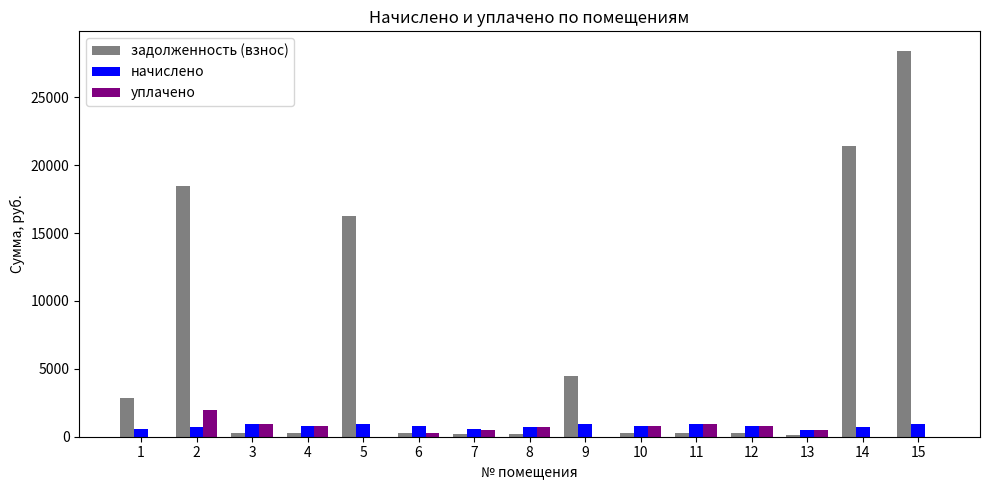

At which label does начислено first exceed 808?

3